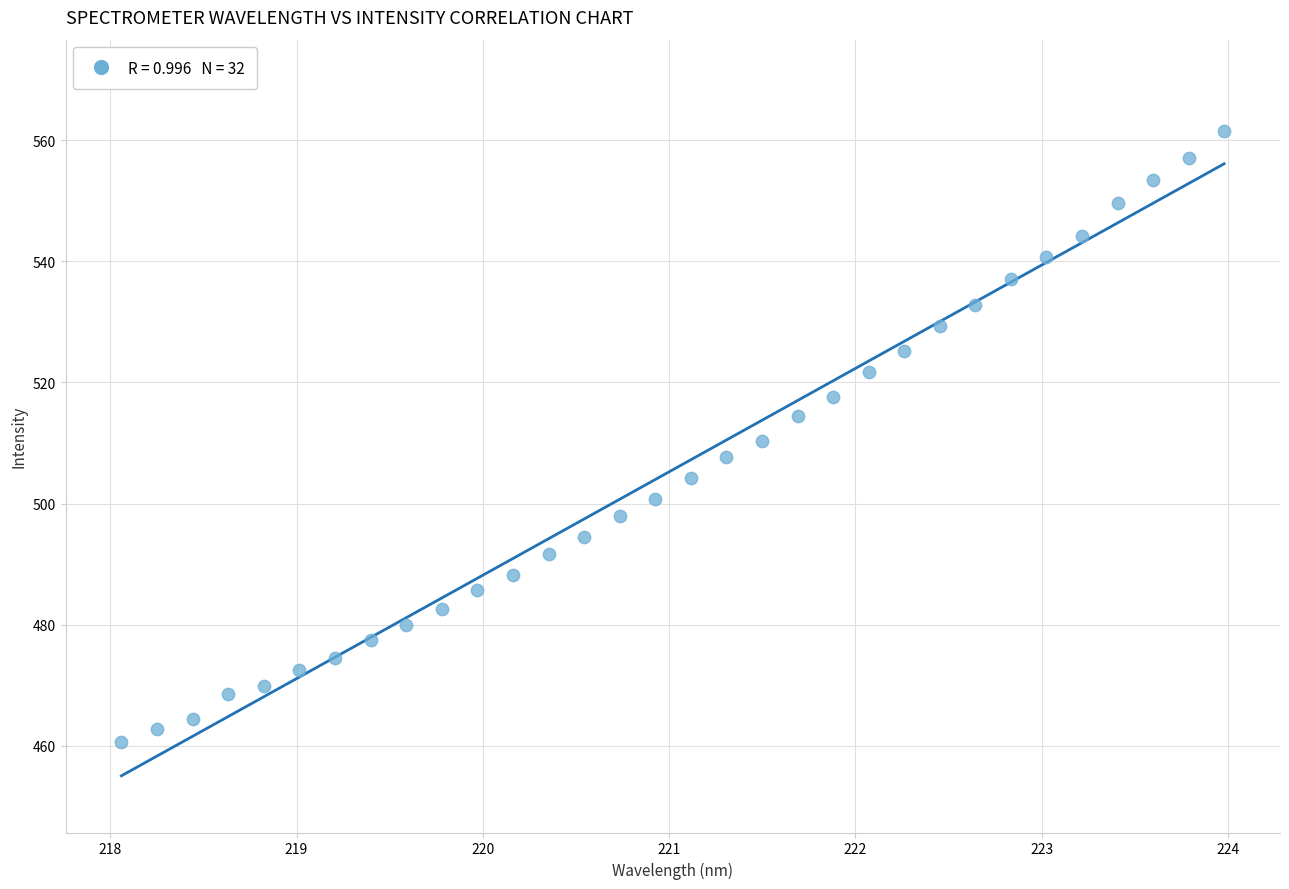

What is the range of Y values (max minus min)?

100.9